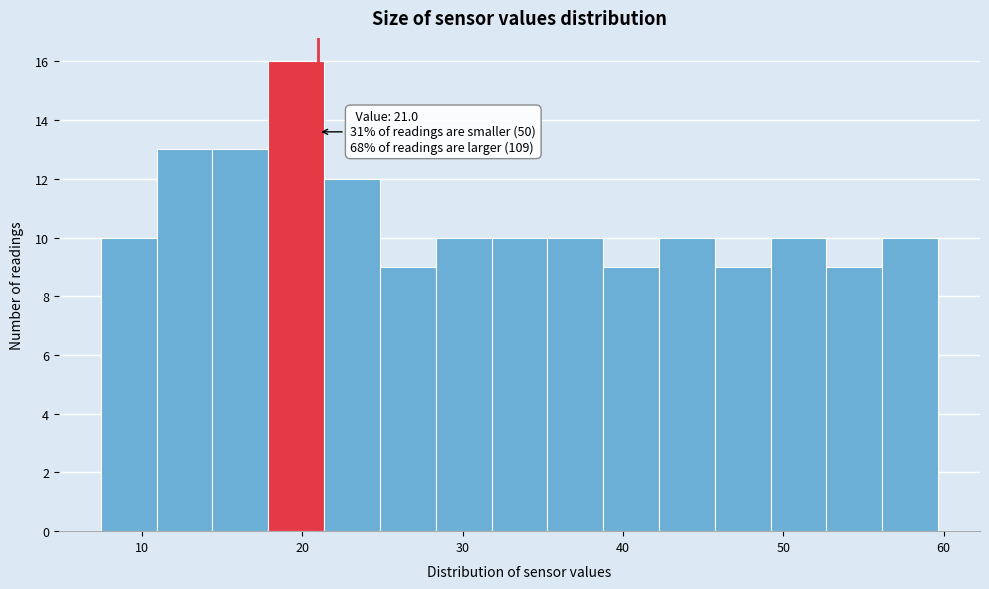

Read against the x-axis, roughly where is the centre of the tallest bar?

20